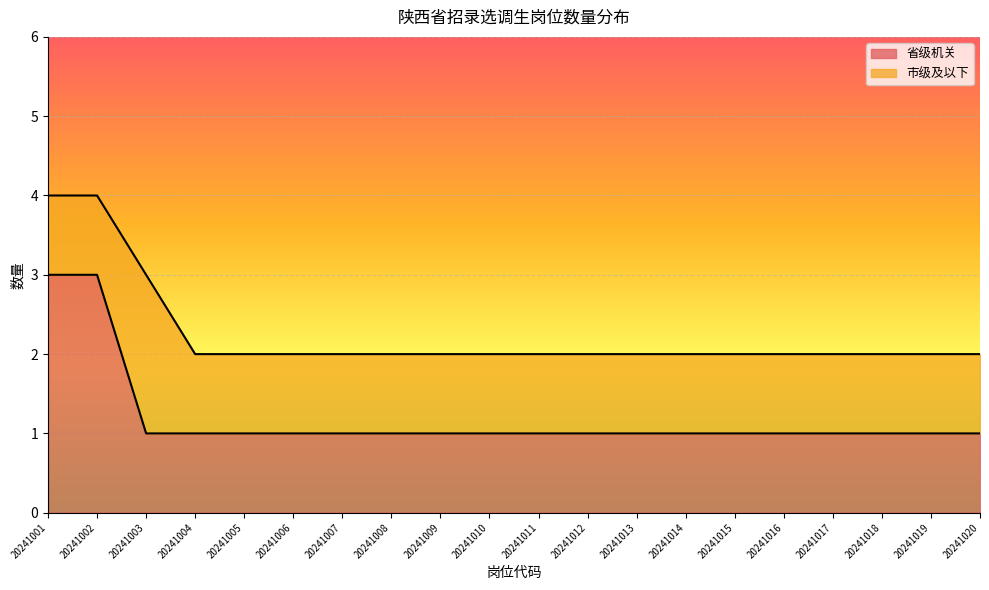

List the labels in order of value, smallest first.

20241003, 20241004, 20241005, 20241006, 20241007, 20241008, 20241009, 20241010, 20241011, 20241012, 20241013, 20241014, 20241015, 20241016, 20241017, 20241018, 20241019, 20241020, 20241001, 20241002